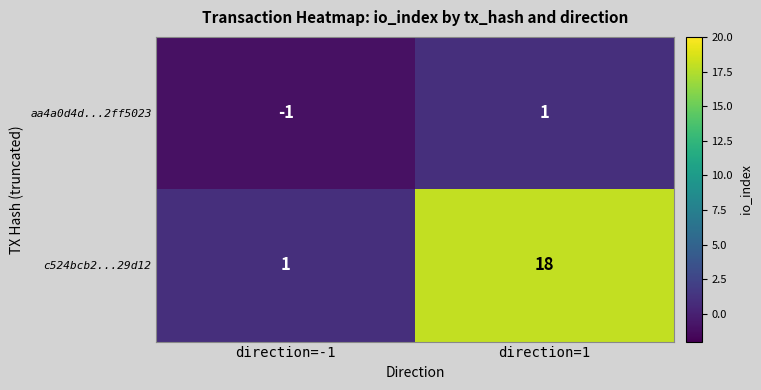

Which series has the largest total across all categories?

c524bcb2...29d12